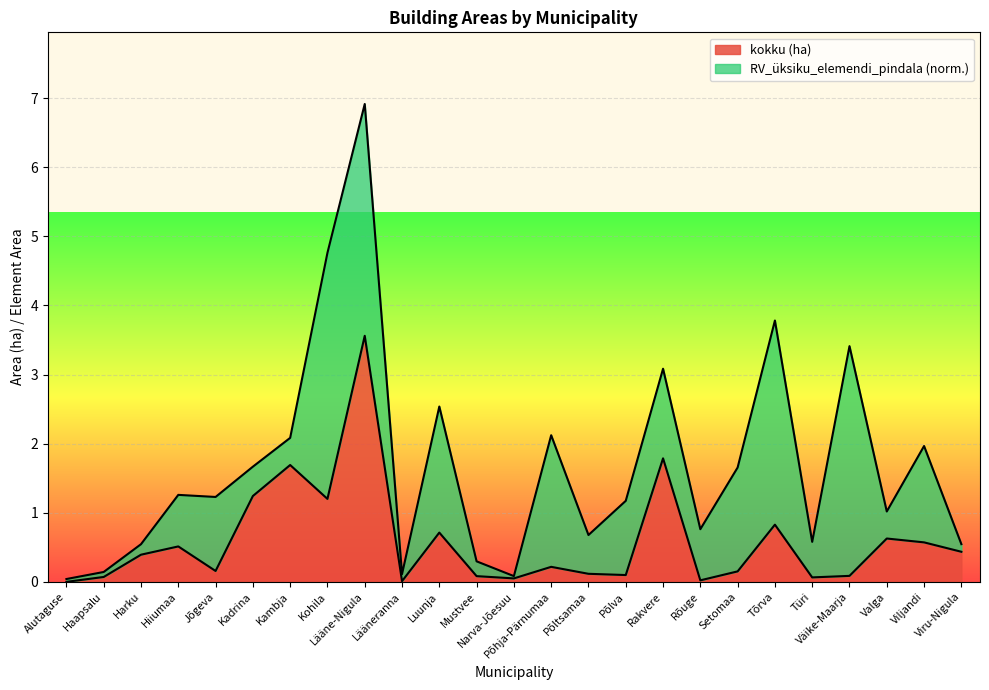

List the labels in order of value, largest first.

Lääne-Nigula, Rakvere, Kambja, Kadrina, Kohila, Tõrva, Luunja, Valga, Viljandi, Hiiumaa, Viru-Nigula, Harku, Põhja-Pärnumaa, Jõgeva, Setomaa, Põltsamaa, Põlva, Väike-Maarja, Mustvee, Haapsalu, Türi, Narva-Jõesuu, Rõuge, Lääneranna, Alutaguse